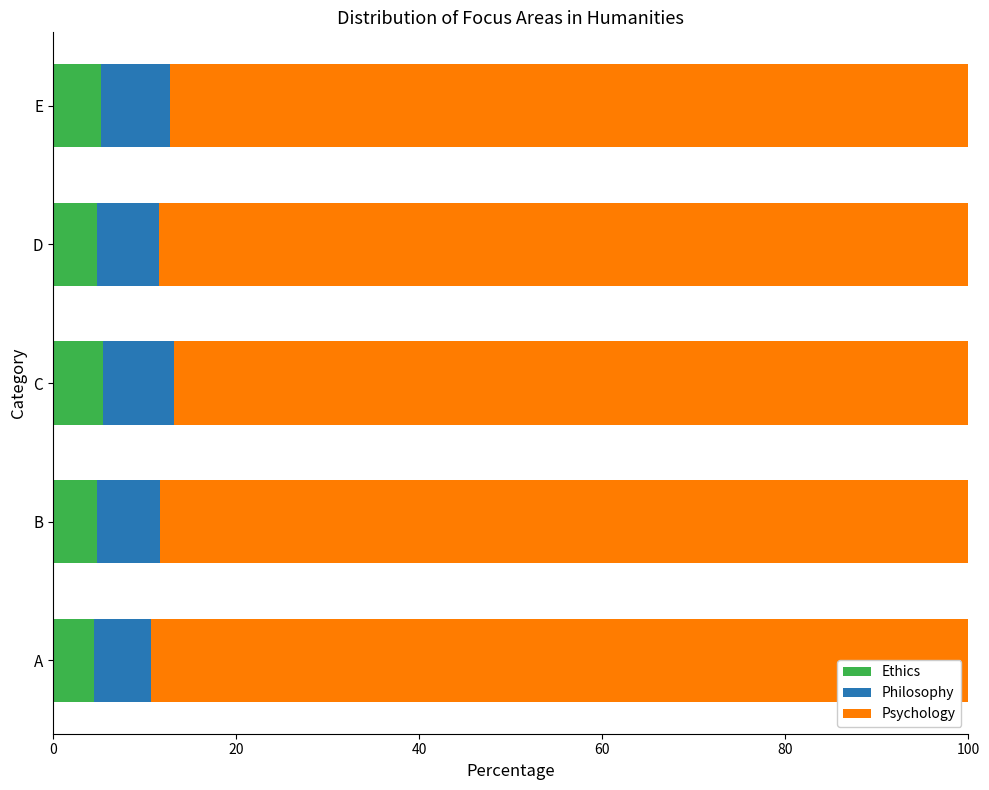

True or false: Ethics has a value of 4.5 at A.

True